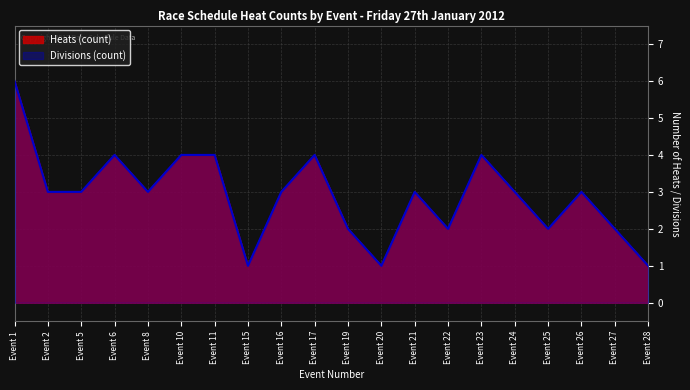

What is the smallest value displayed?

1